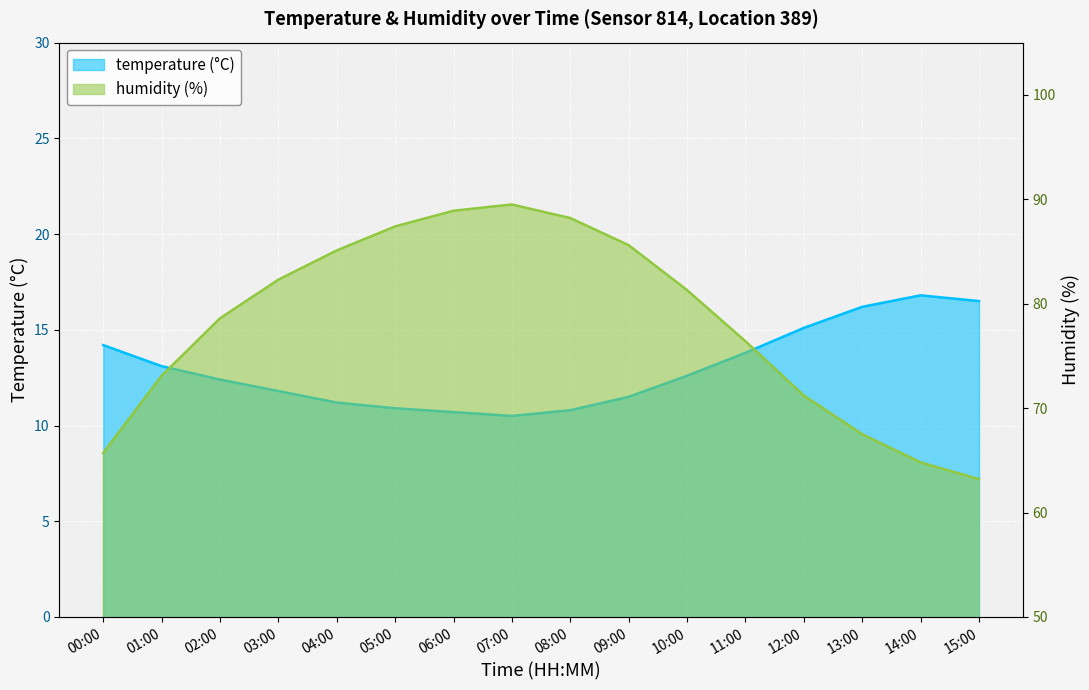

What is the difference between the maximum and second lowest values in the humidity series?

24.7